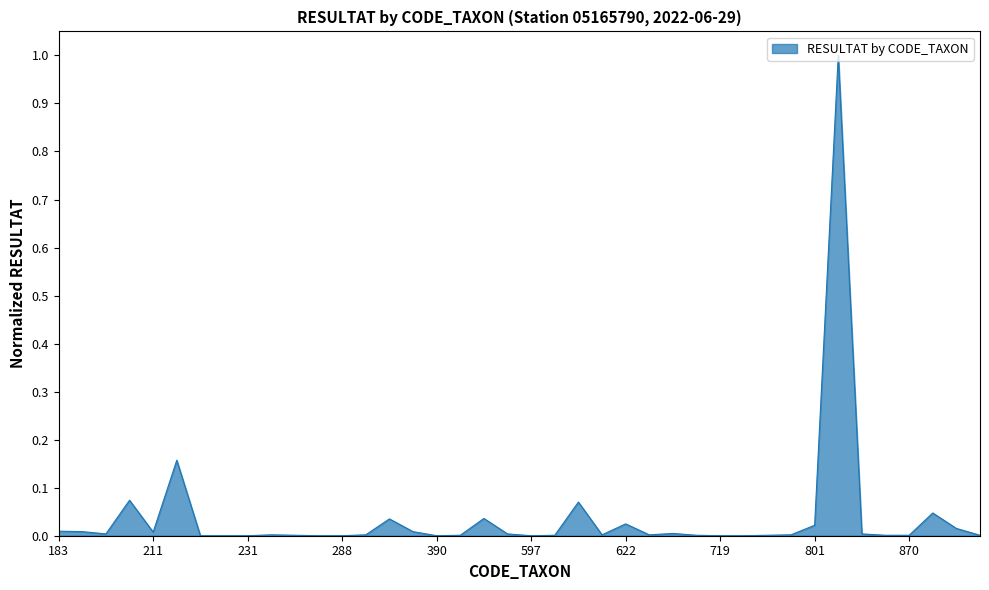

What is the difference between the maximum and minimum values?

1.0